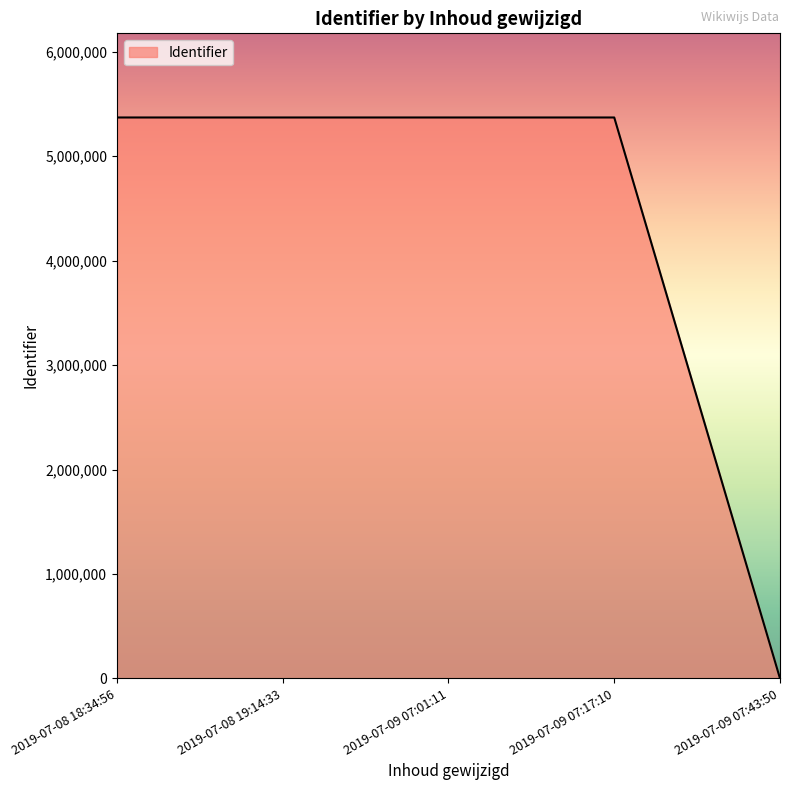

The value at 2019-07-08 19:14:33 is 2493616. True or false?

False